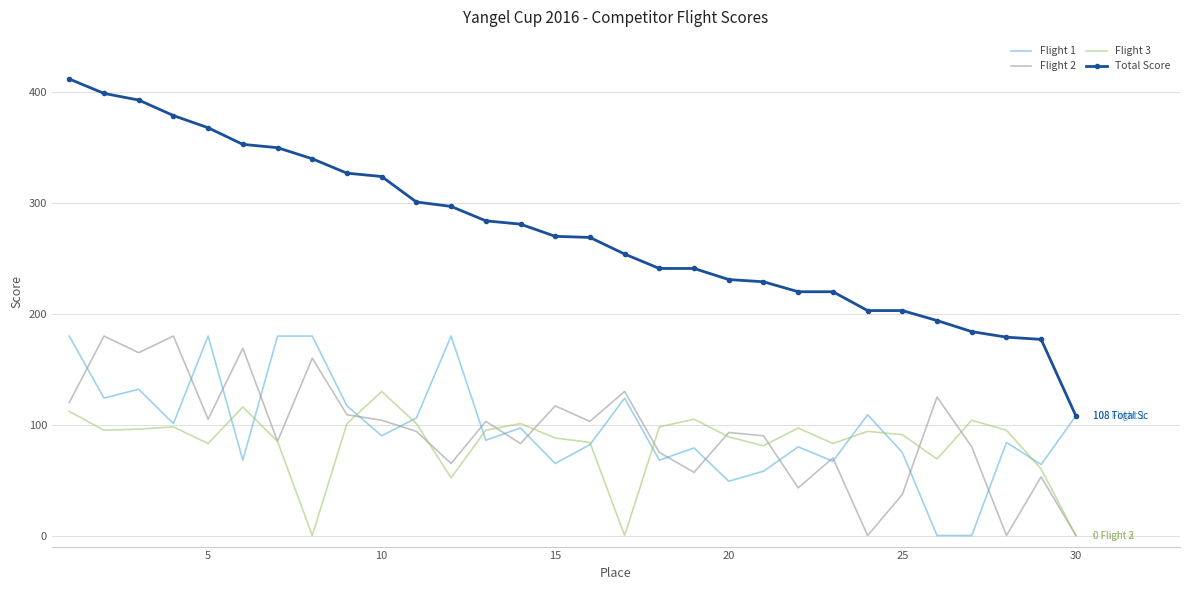

Which series has the widest spread of values?

Total Score